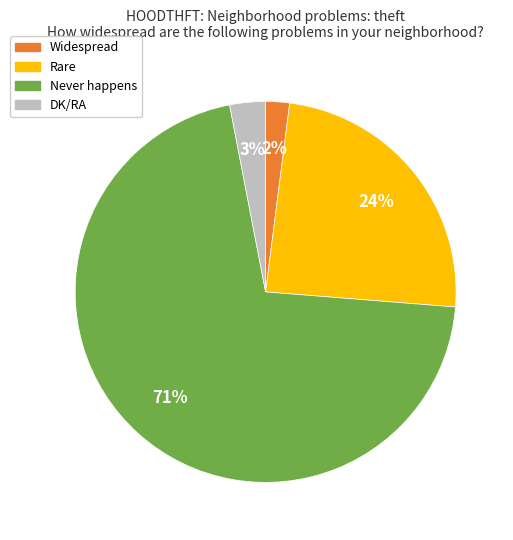

Count the number of slices in the pie.

4